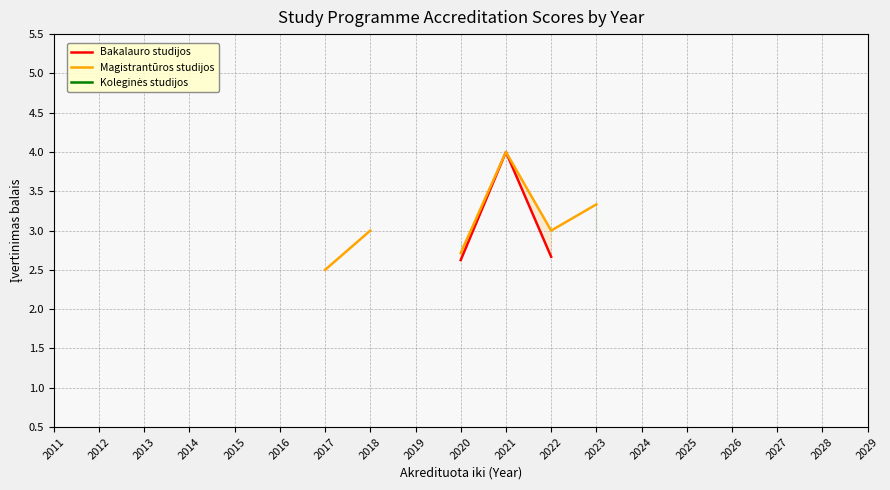

How many values in Koleginės studijos are above zero?

3